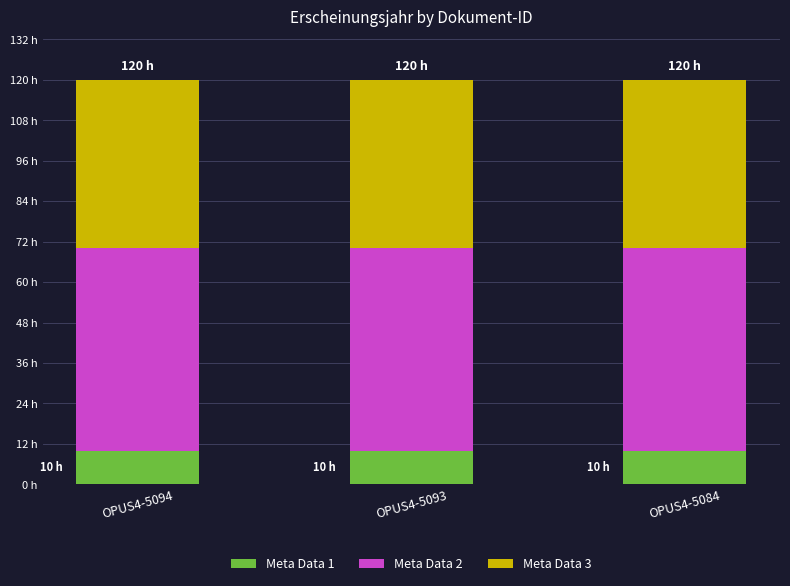

Rank the series by their maximum value, from lowest to highest.

Meta Data 1, Meta Data 3, Meta Data 2